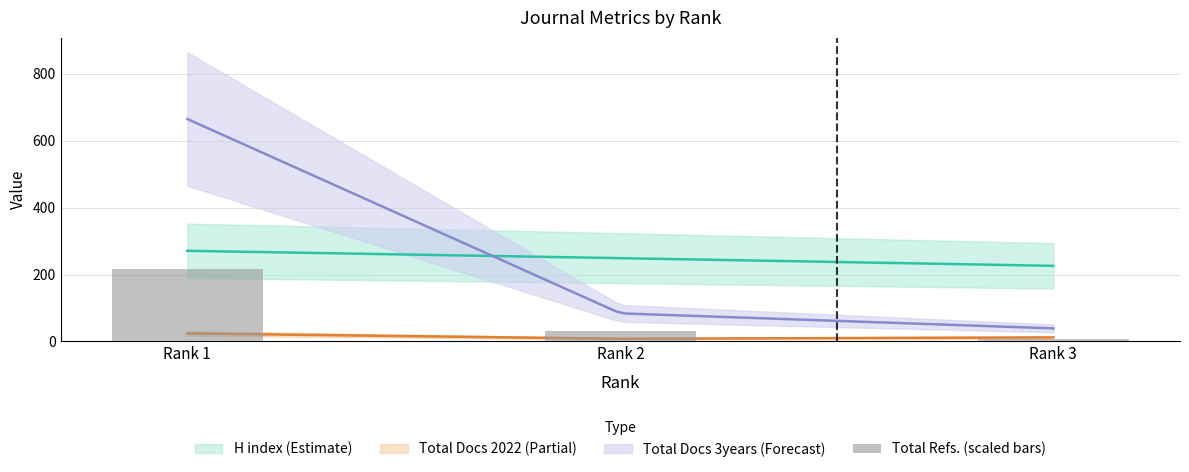

Between Rank 2 and Rank 1, which is larger?

Rank 1